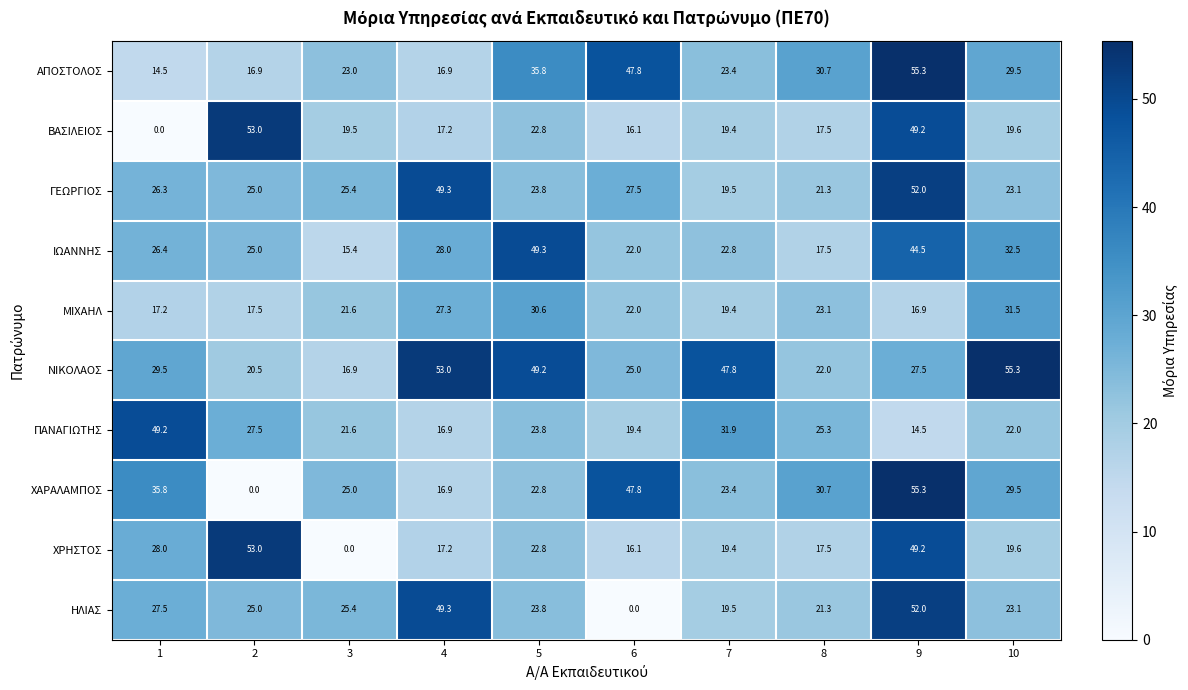

Where is ΙΩΑΝΝΗΣ nearest to the value 32?

10